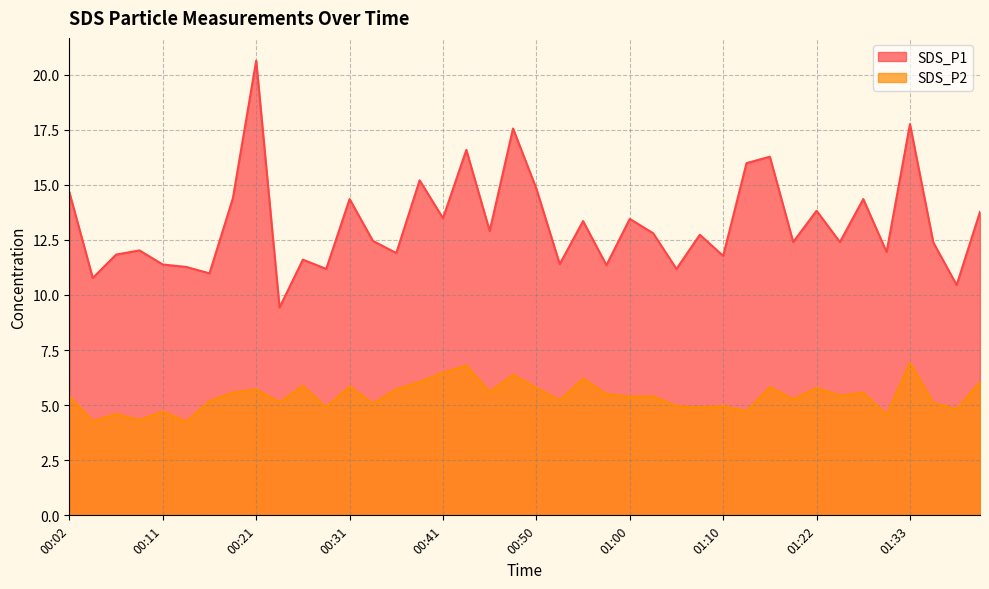

Where is the first local minimum for SDS_P2?

00:04